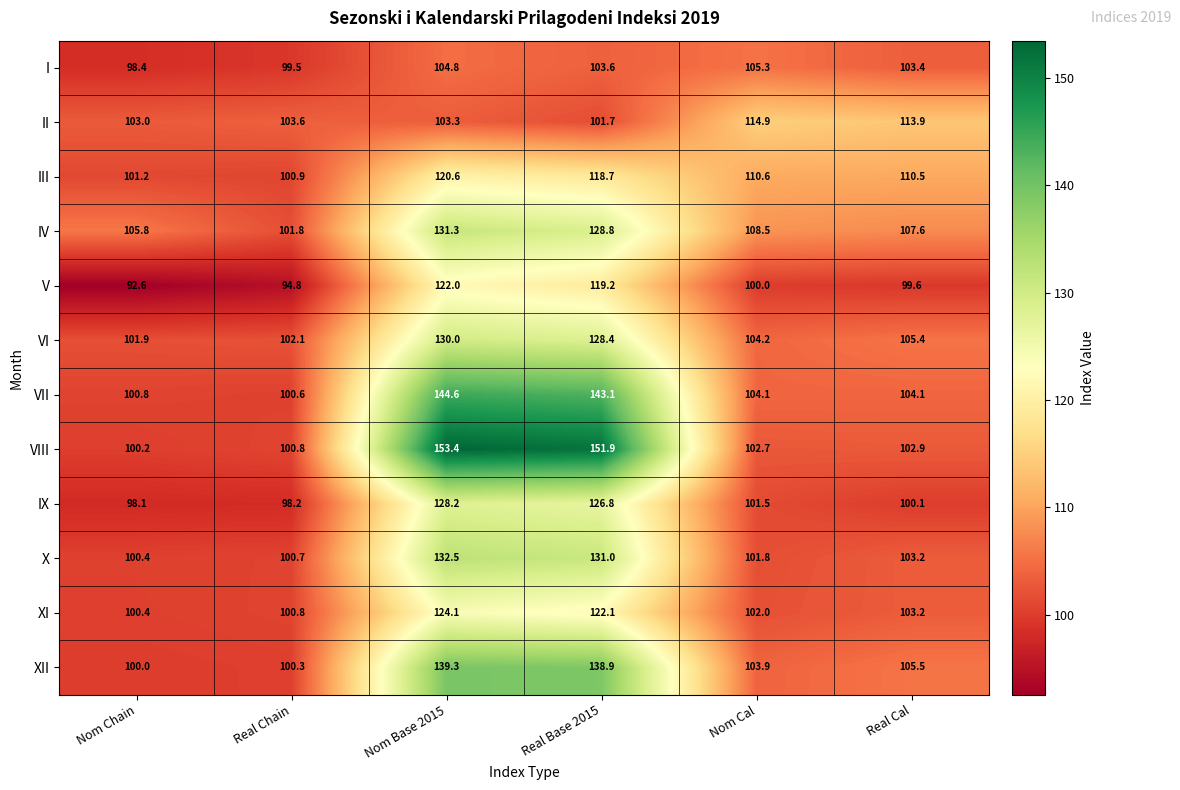

What is the smallest value displayed?

92.6